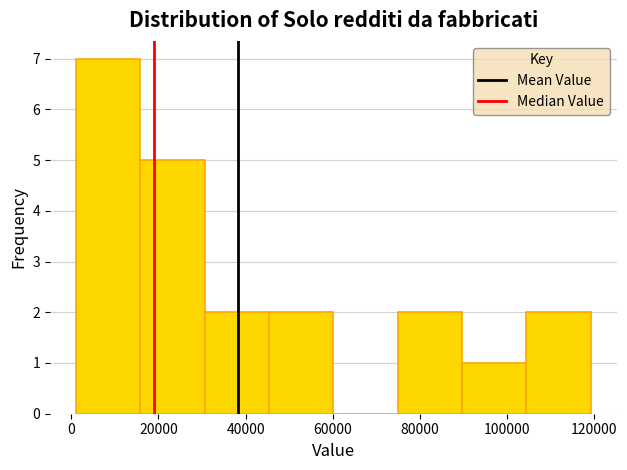

Reading left to right, list every bar in this chart as the range it spans on the x-axis followed by its height. Neither the bar edges nor the heights are printed on the chart, so give them approximately, as read against the axes.

2000 to 16000: 7
16000 to 30000: 5
30000 to 46000: 2
46000 to 60000: 2
60000 to 74000: 0
74000 to 90000: 2
90000 to 104000: 1
104000 to 120000: 2